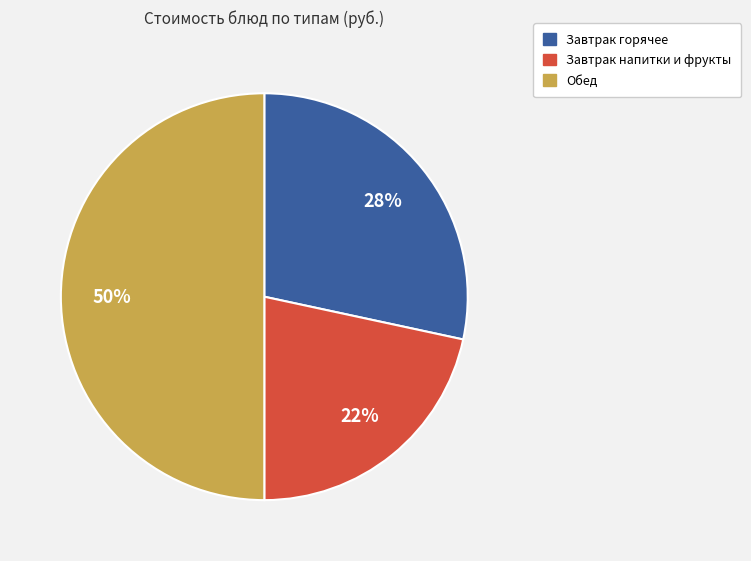

How many segments does this pie chart have?

3